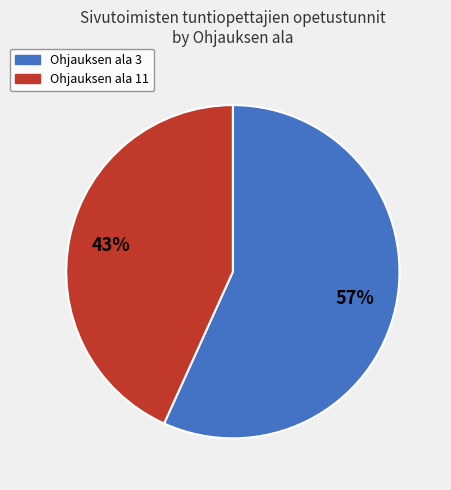

Is the sum of Ohjauksen ala 11 and Ohjauksen ala 3 greater than half?

Yes